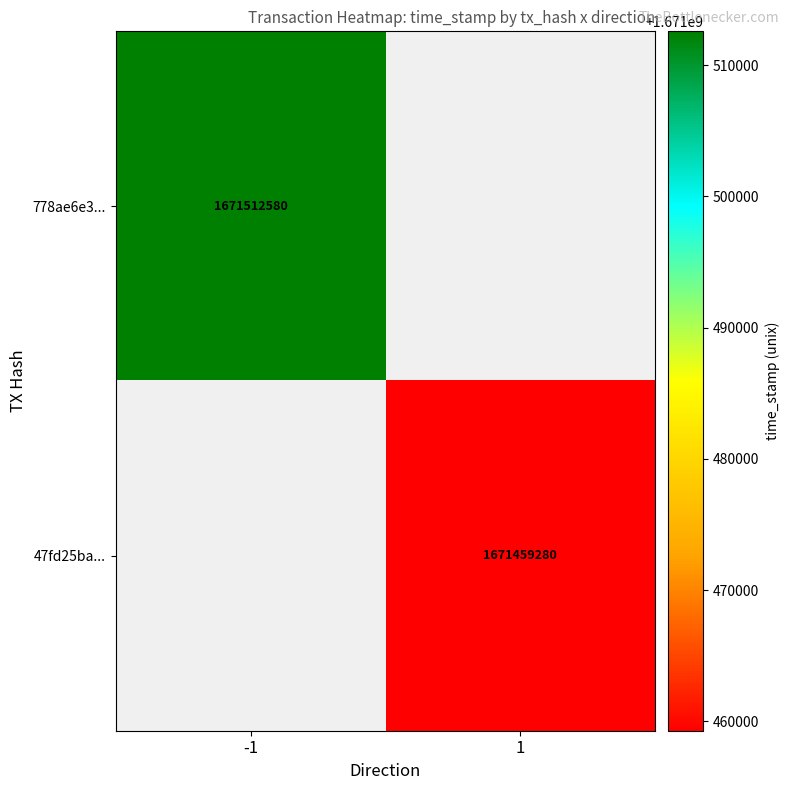

True or false: 778ae6e3... has a value of 1671512580 at -1.

True